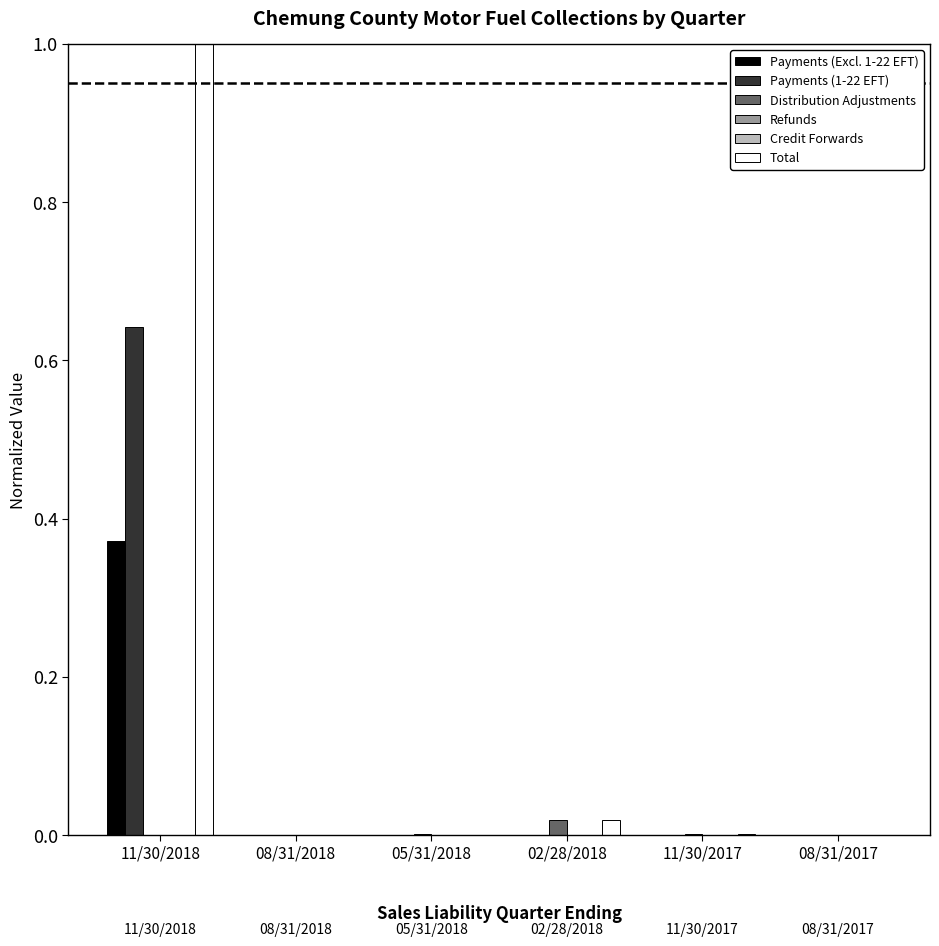

At how many categories does at least one series exceed 0?

6